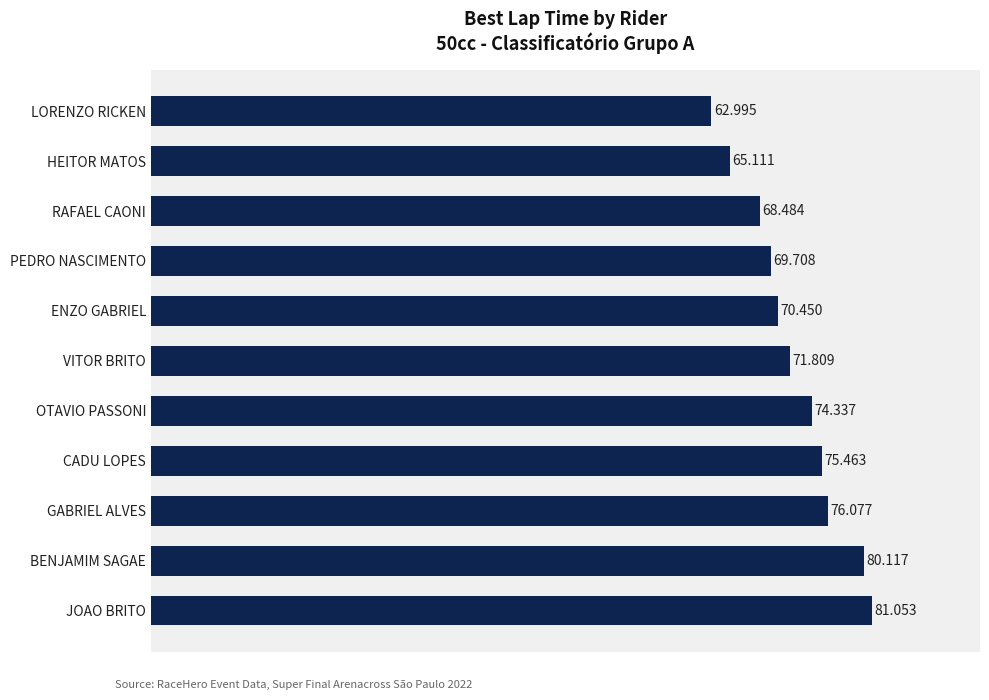

Which has a higher value, VITOR BRITO or JOAO BRITO?

JOAO BRITO